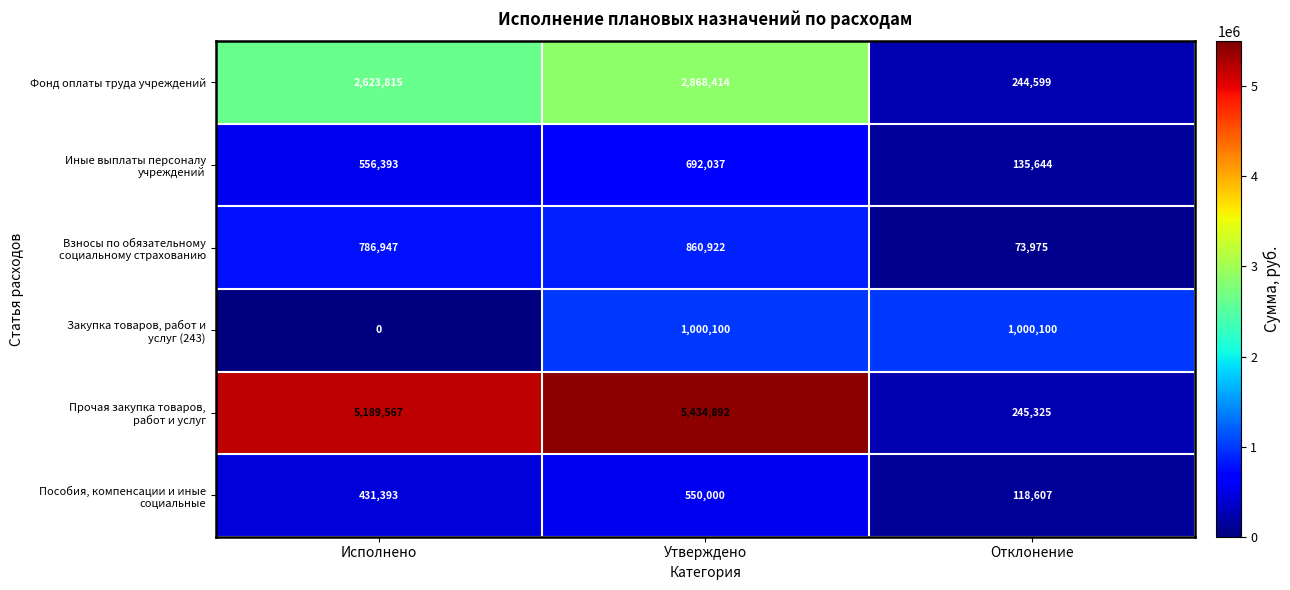

What is the difference between the maximum and minimum values in the Фонд оплаты труда учреждений series?

2623815